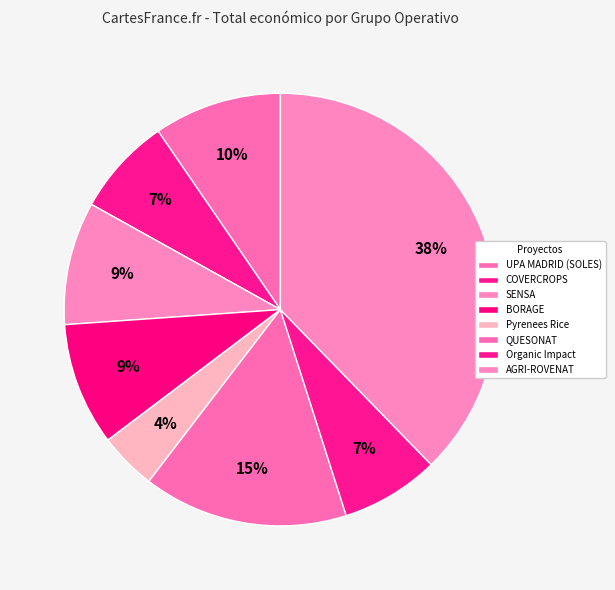

What is the smallest slice in the pie chart?

Pyrenees Rice